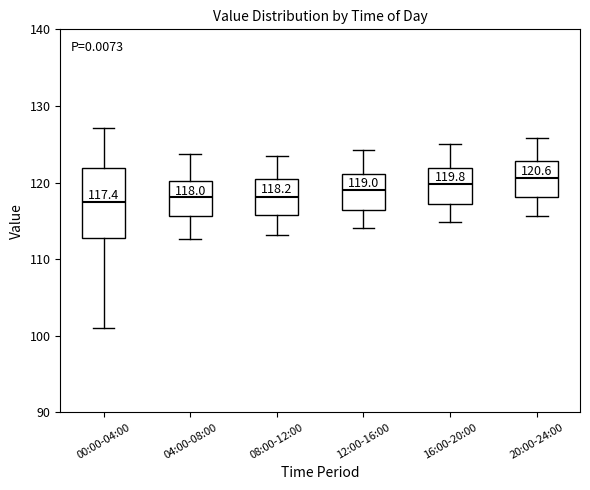

Which box is the tallest, from its lower edge to its upper edge?

00:00-04:00